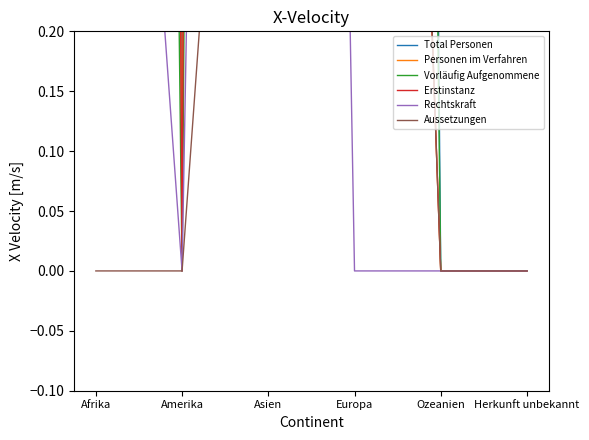

Rank the categories by Total Personen value from lowest to highest.

Amerika, Ozeanien, Herkunft unbekannt, Europa, Afrika, Asien